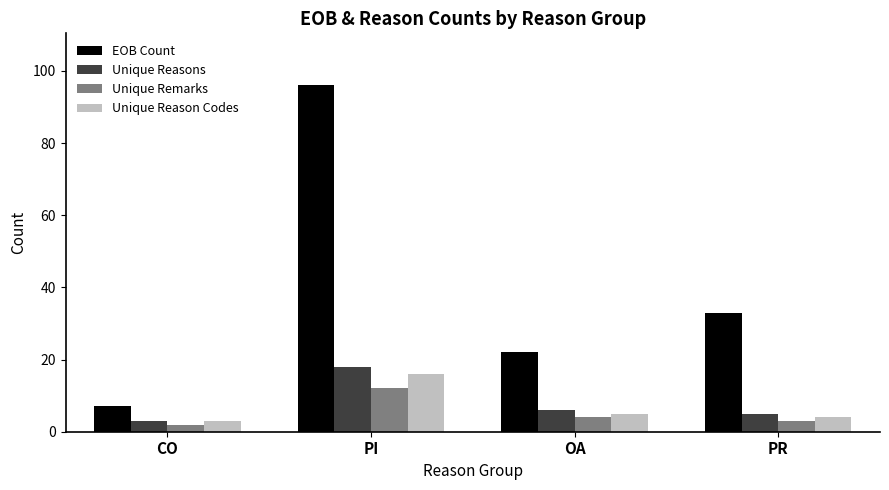

At how many categories does at least one series exceed 67?

1